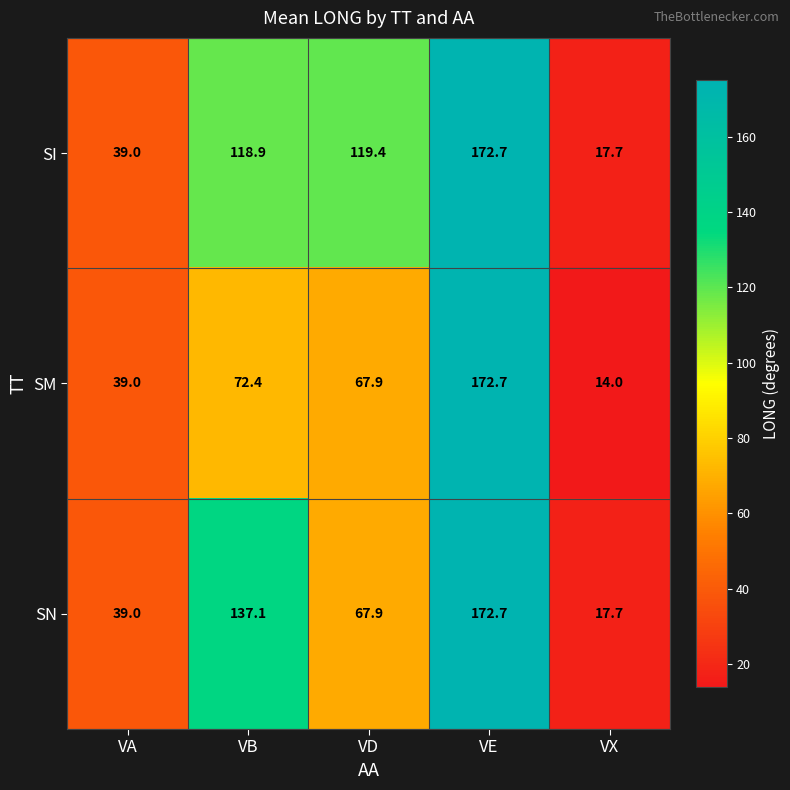

How many series are shown in this chart?

3